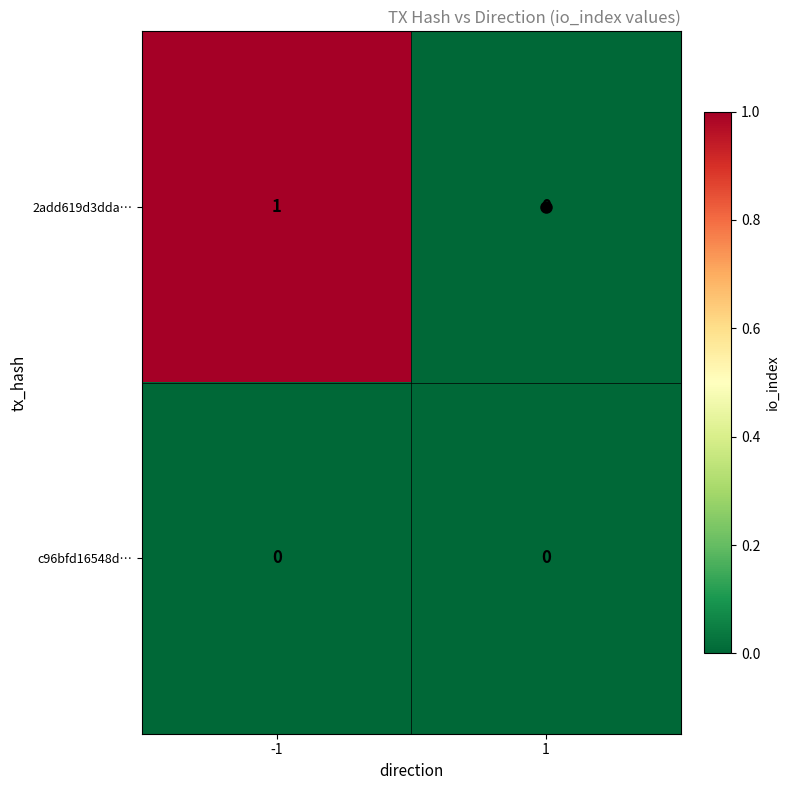

Which series has the largest total across all categories?

2add619d3dda…